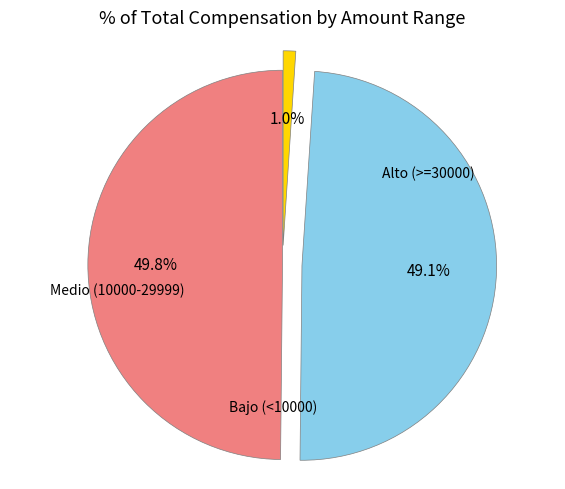

To the nearest percent, what is the average slice percentage?

33%